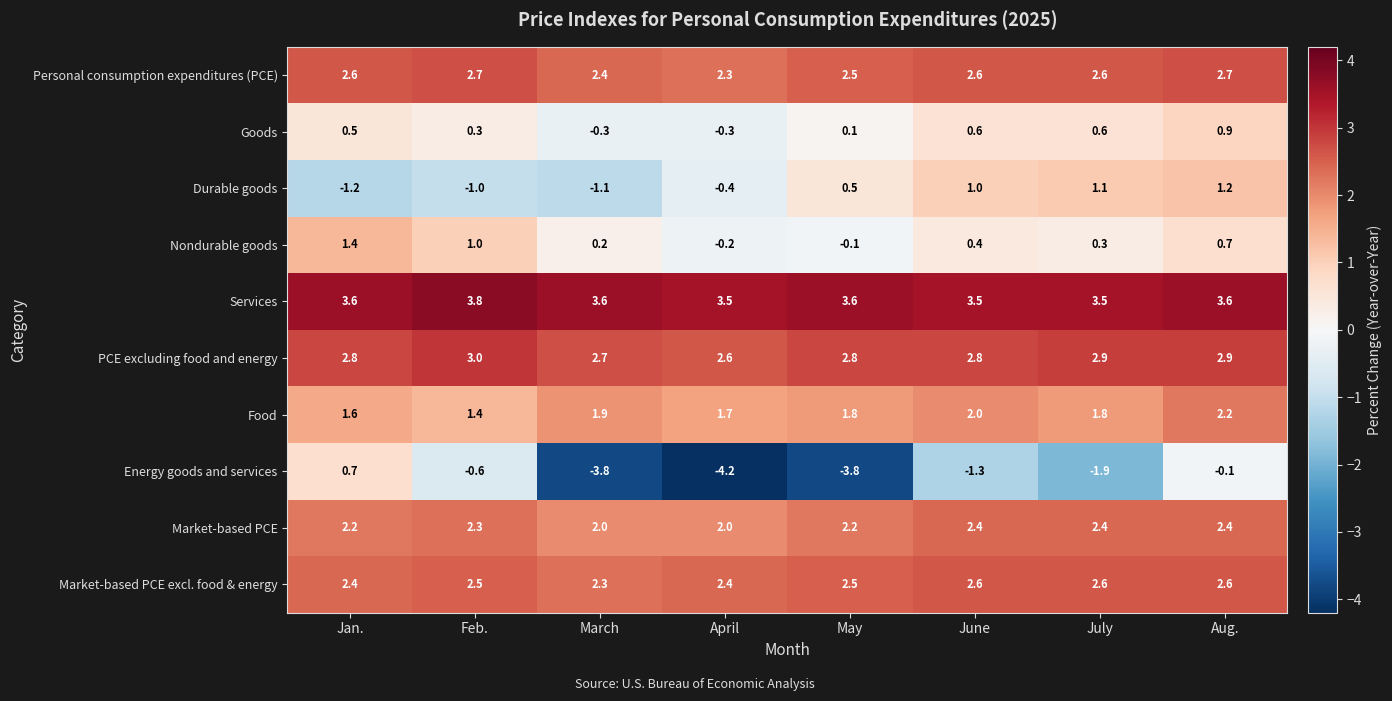

Where is Nondurable goods nearest to the value 0?

May